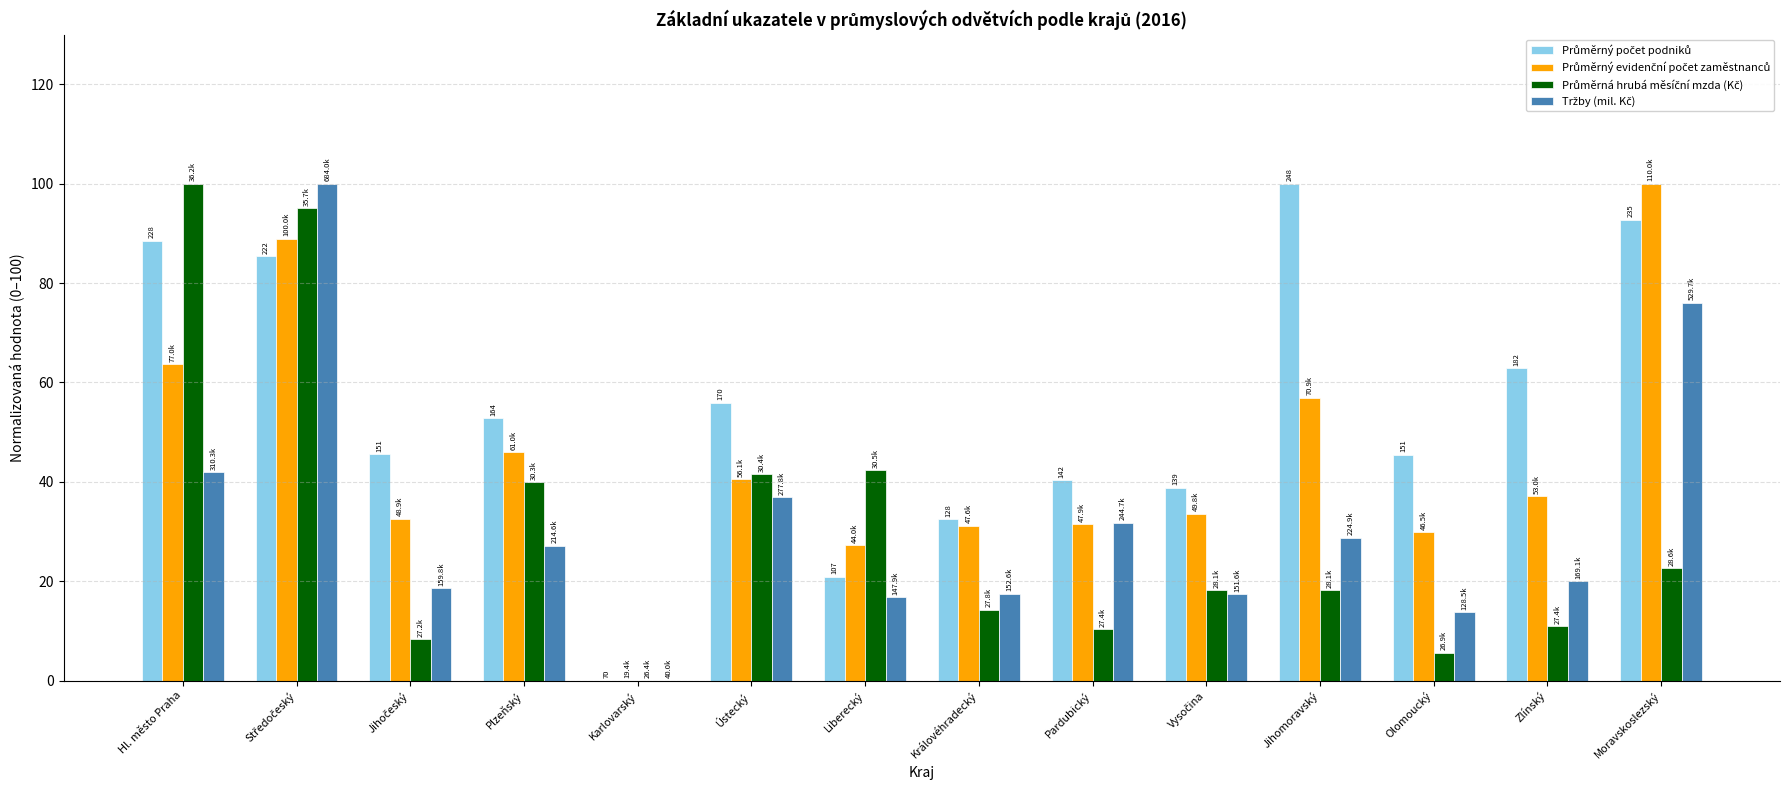

What is the total value across all series at Moravskoslezský?

291.4